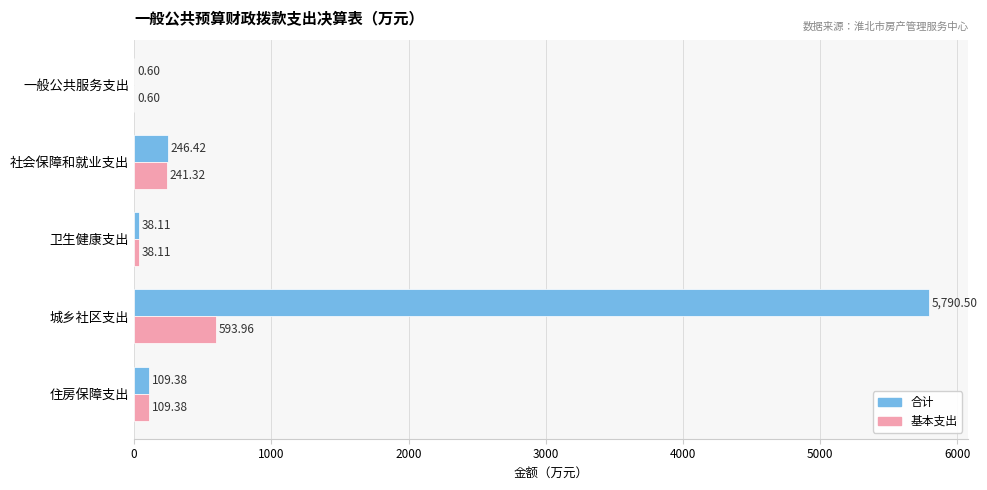

Between 城乡社区支出 and 住房保障支出, which series saw the biggest shift?

合计